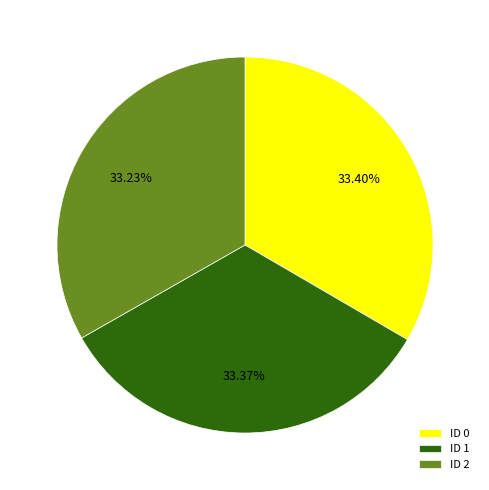

What percentage do ID 0 and ID 1 together represent?

66.8%